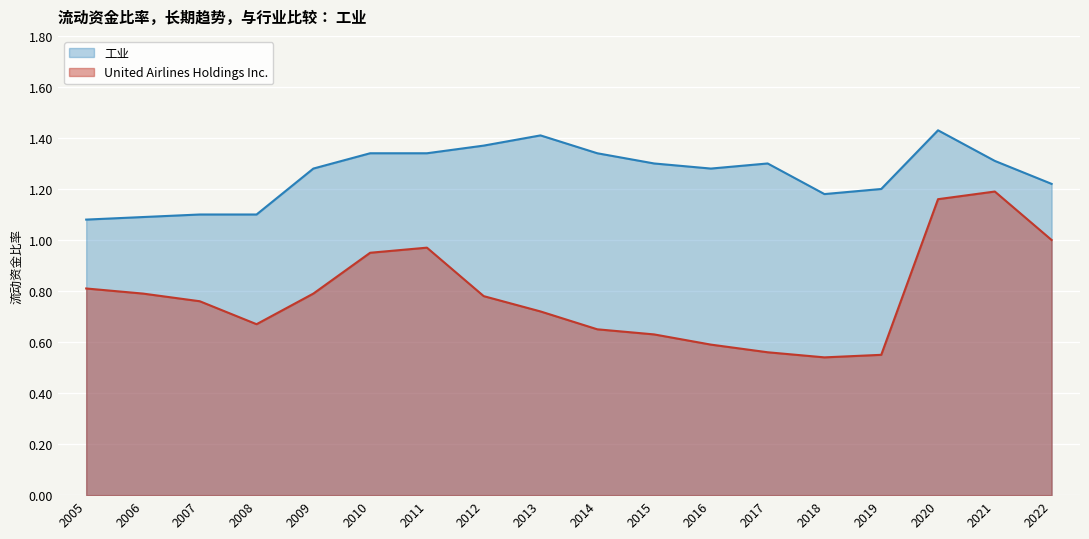

True or false: United Airlines Holdings Inc. and 工业 intersect in this chart.

False